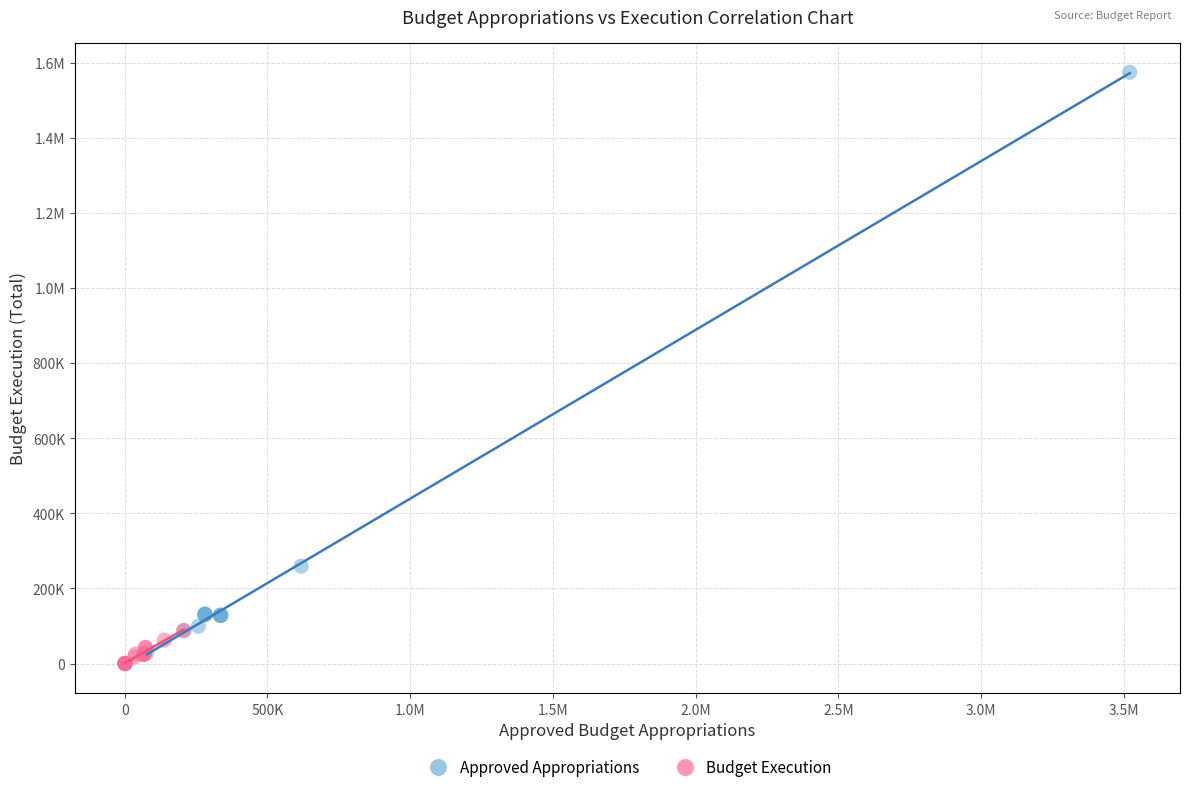

What are all the series names shown in the legend?

Approved Appropriations, Budget Execution